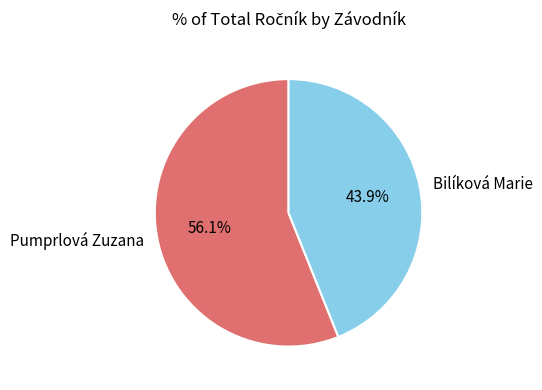

What percentage is the Pumprlová Zuzana slice, to the nearest percent?

56%